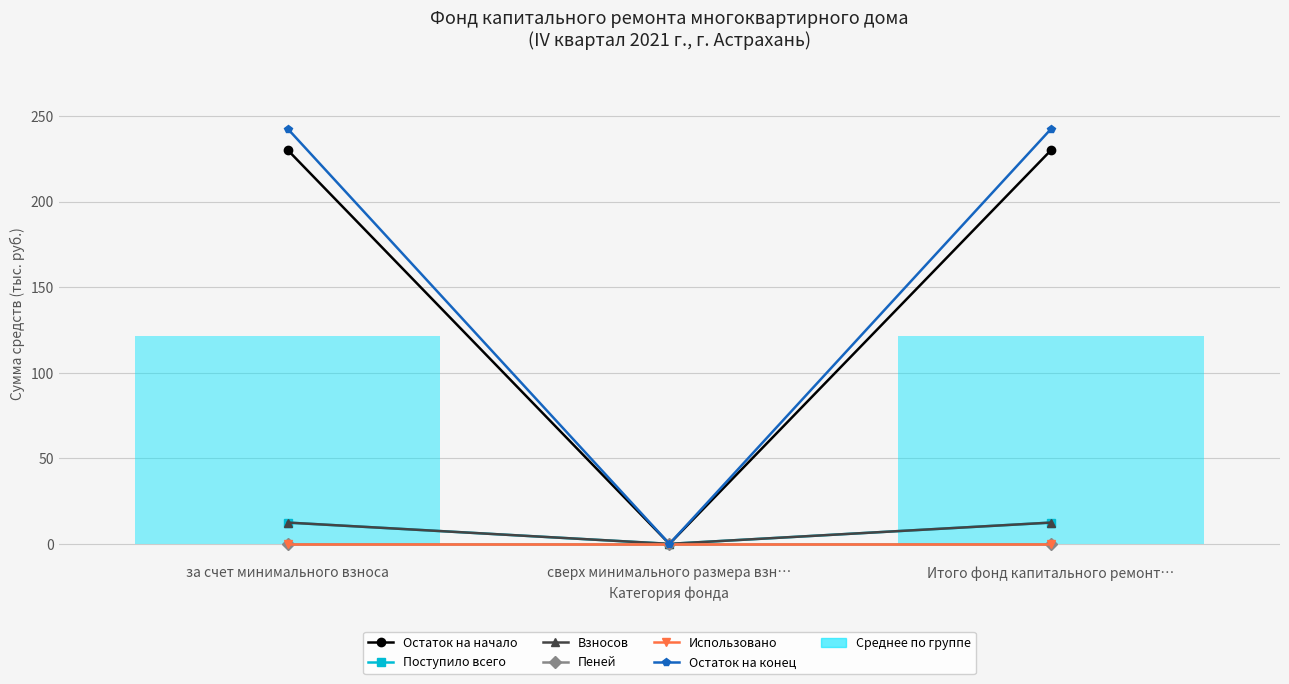

What is the total value across all series at за счет минимального взноса?

497.3